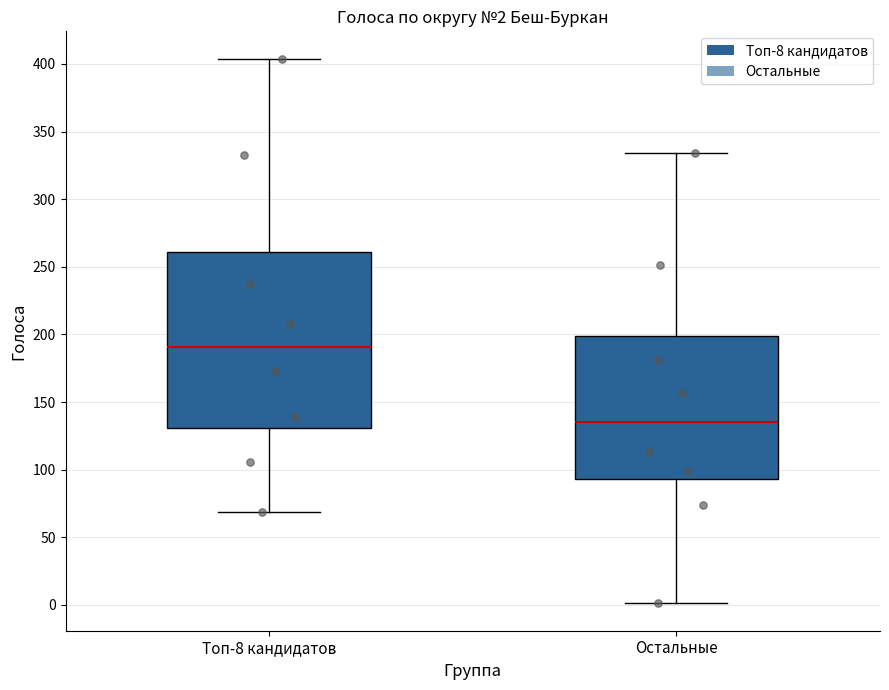

Which box's median line is the highest?

Топ-8 кандидатов